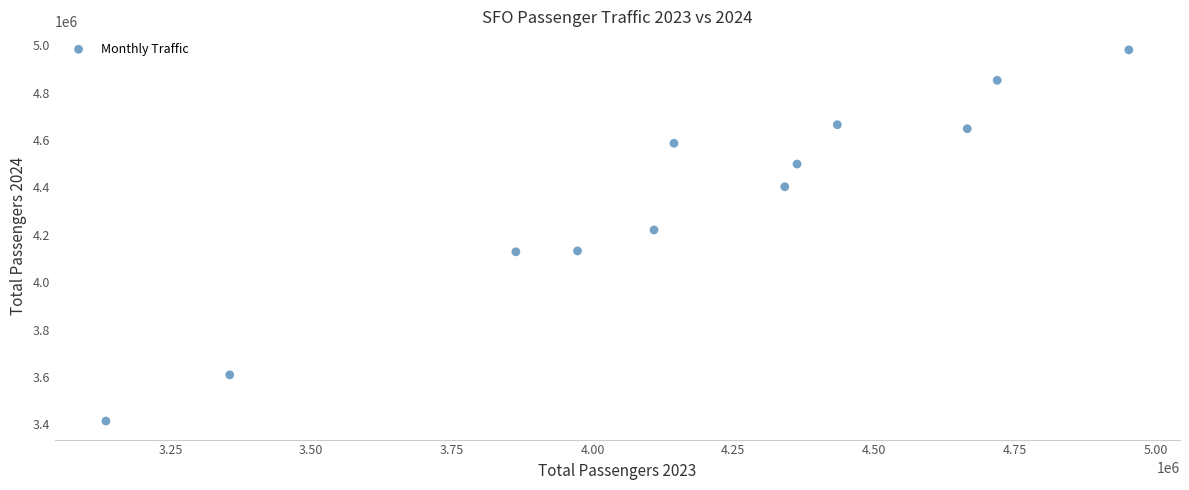

What is the range of X values (max minus min)?

1817188